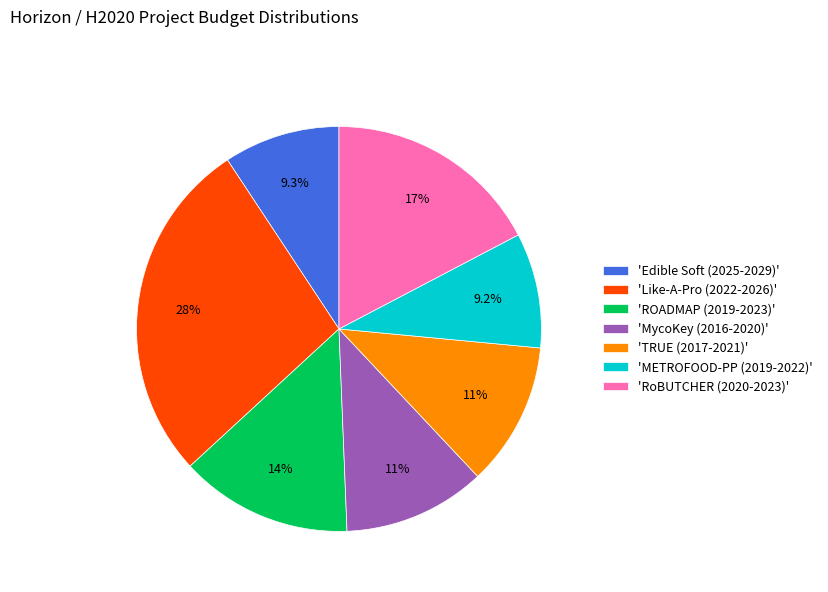

What is the ratio of the value at 'ROADMAP (2019-2023)' to the value at 'TRUE (2017-2021)'?

1.2